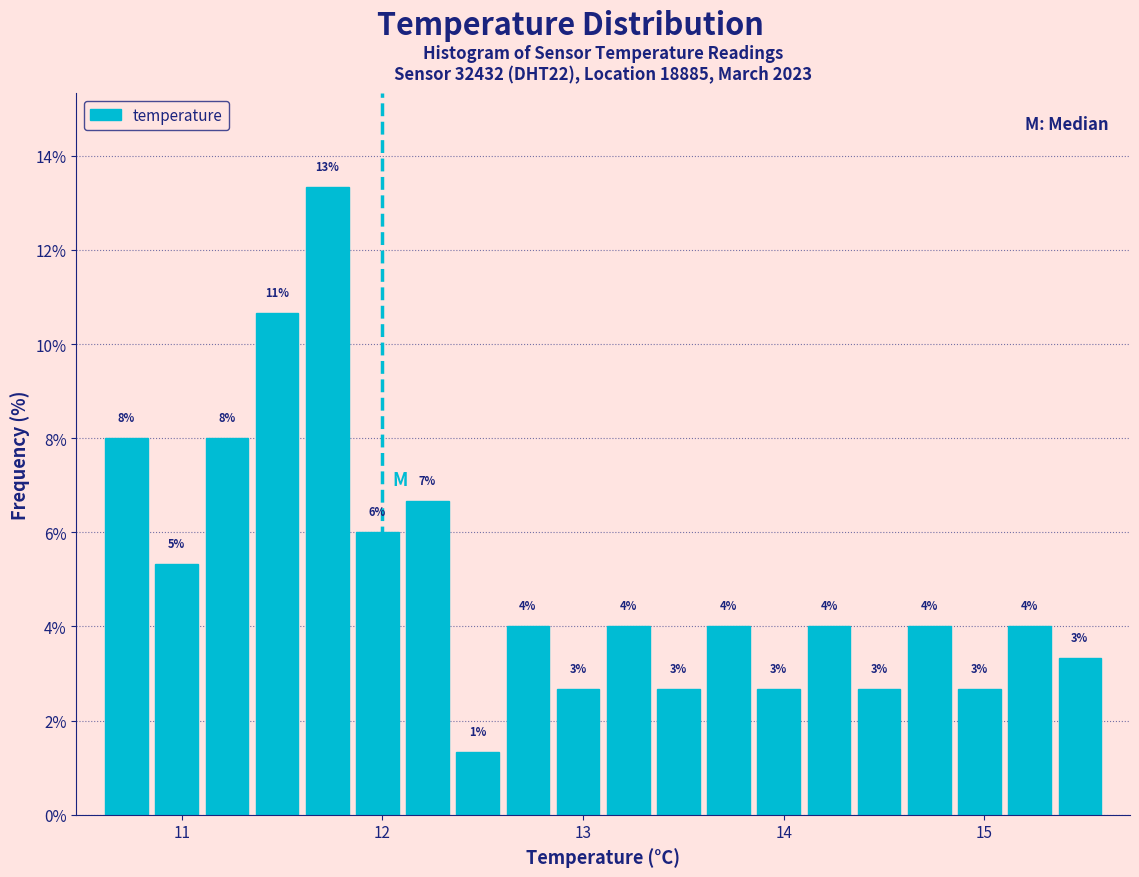

Around what value on the x-axis is the tallest bar? Give the approximate position of its centre, as read against the axis.

11.7